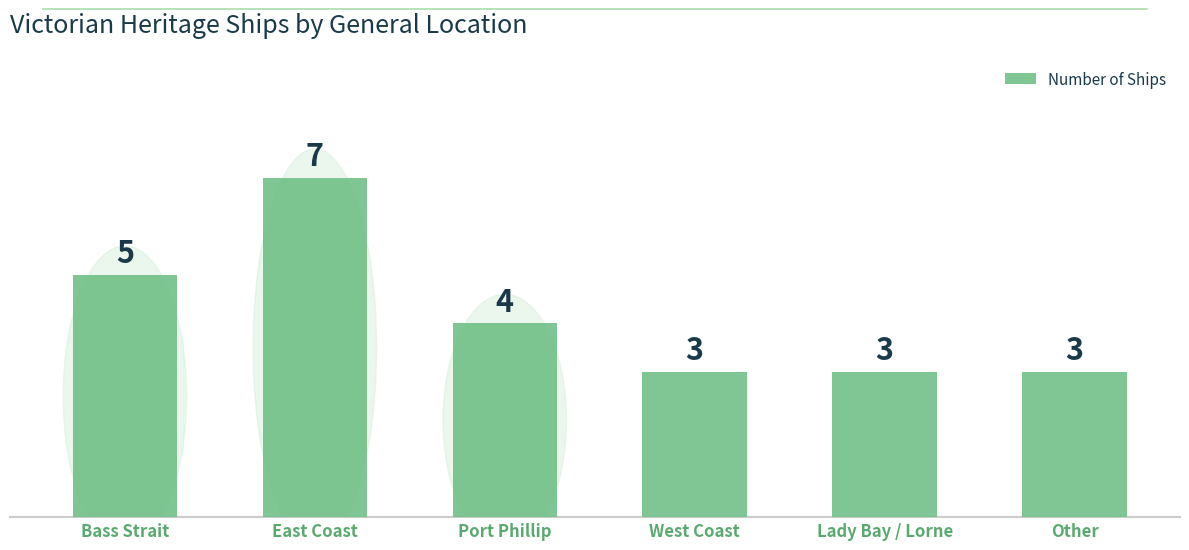

True or false: the data shows 4 at Other.

False